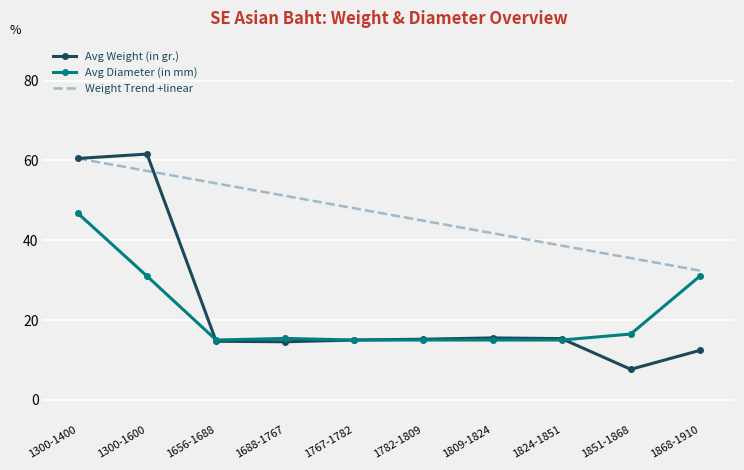

The value of Weight Trend +linear at 1300-1600 is 57.4. True or false?

True